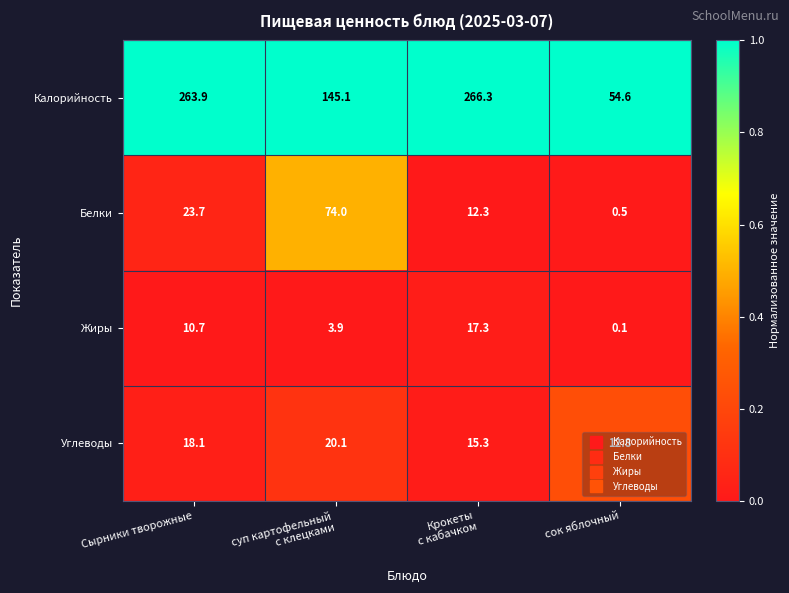

Which label corresponds to the smallest value in the chart?

сок яблочный